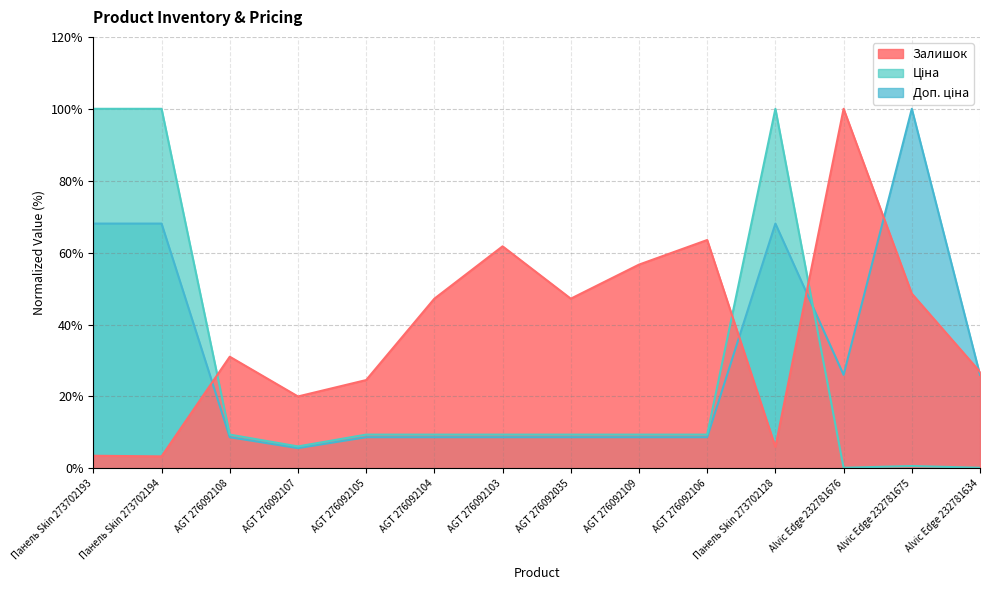

True or false: Доп. ціна has more than 0 points higher than both neighbors.

True